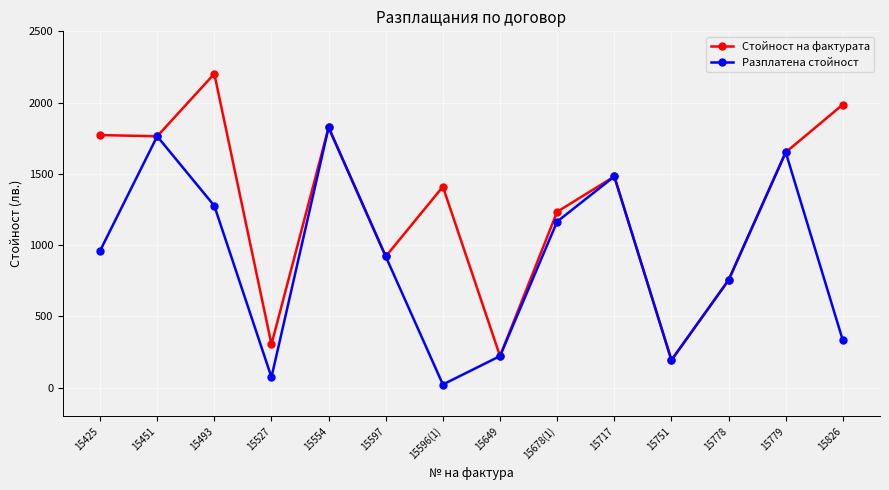

What is the difference between the maximum and second lowest values in the Разплатена стойност series?

1752.2